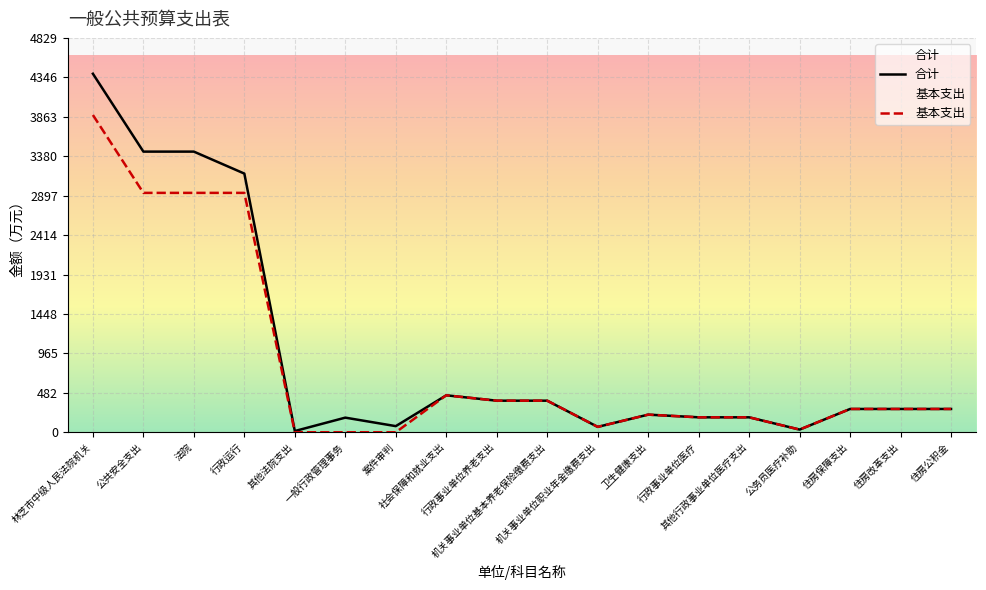

Which category has the lowest value in the 基本支出 series?

其他法院支出